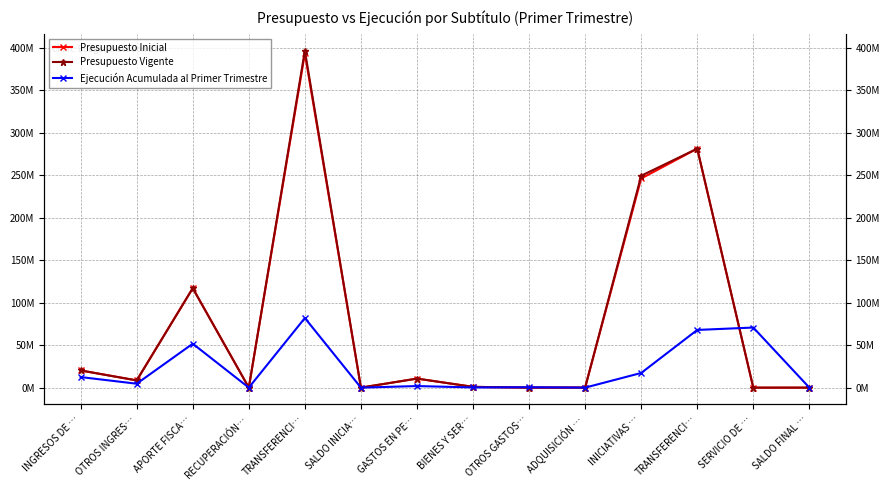

True or false: Presupuesto Vigente and Presupuesto Inicial intersect in this chart.

False